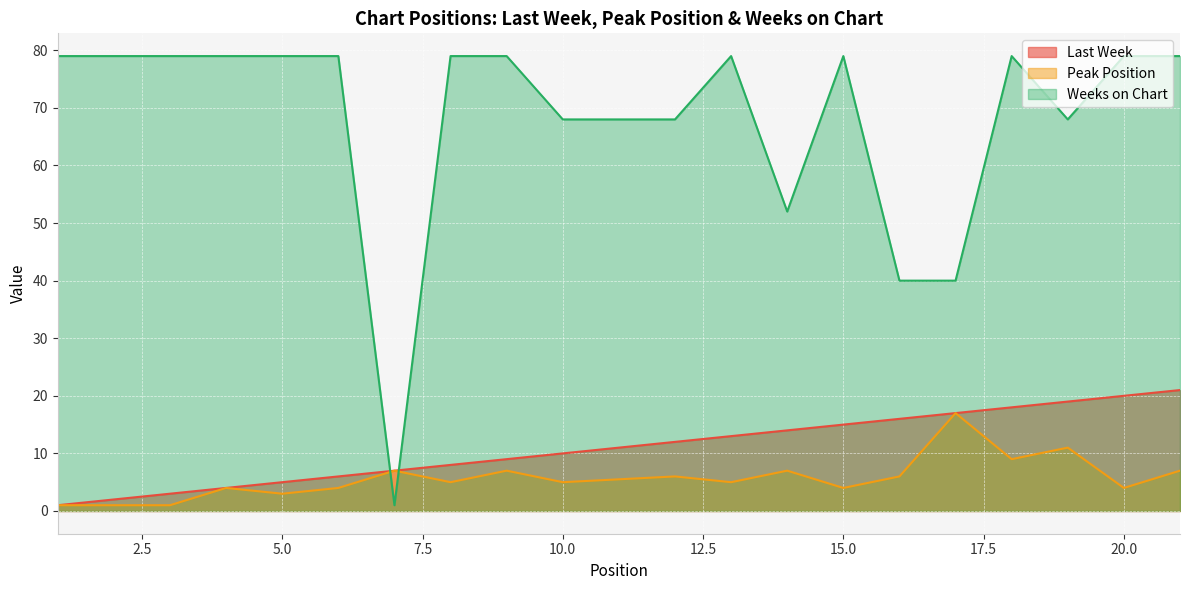

Reading left to right, transcribe all the data shown in this chart.

Last Week: 1	2	3	4	5	6	7	8	9	10	12	13	14	15	16	17	18	19	20	21
Peak Position: 1	1	1	4	3	4	7	5	7	5	6	5	7	4	6	17	9	11	4	7
Weeks on Chart: 79	79	79	79	79	79	1	79	79	68	68	79	52	79	40	40	79	68	79	79